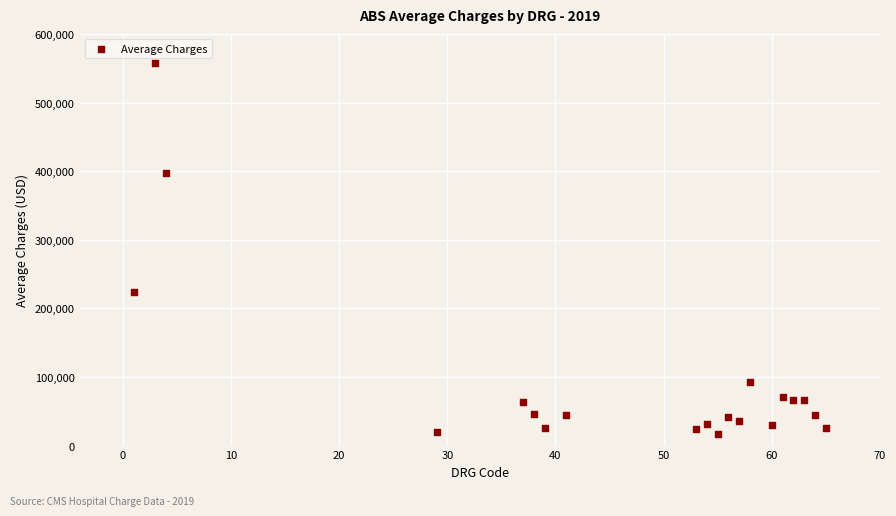

What Y value in the scatter plot is closest to 287299?

224425.9